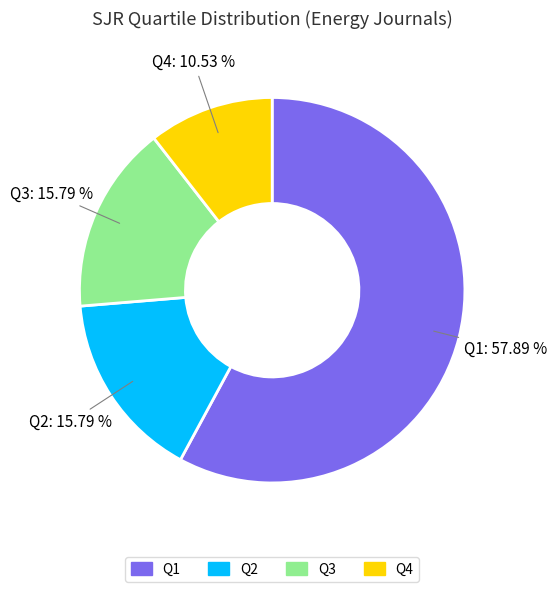

Which category has the smallest portion of the pie?

Q4